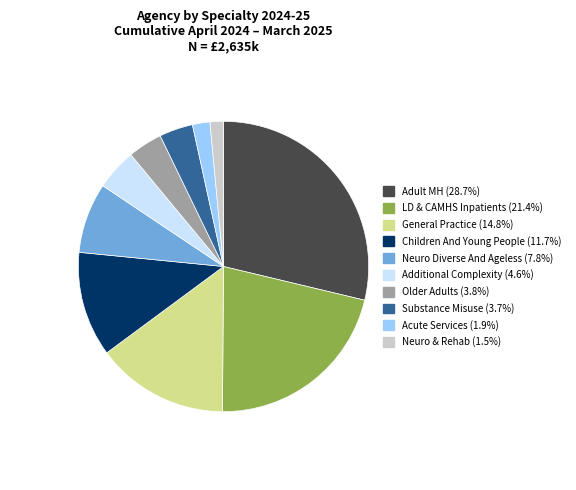

Do General Practice and Children And Young People together represent more than half of the pie?

No